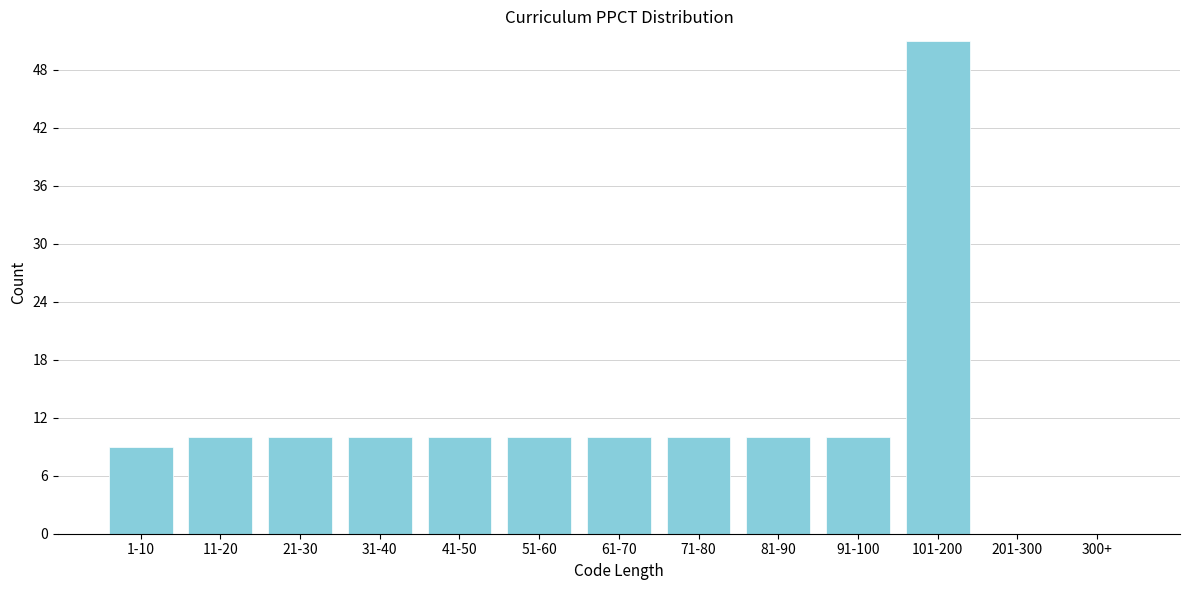

Reading right to left, transcribe all the data shown in this chart.

300+=0	201-300=0	101-200=51	91-100=10	81-90=10	71-80=10	61-70=10	51-60=10	41-50=10	31-40=10	21-30=10	11-20=10	1-10=9